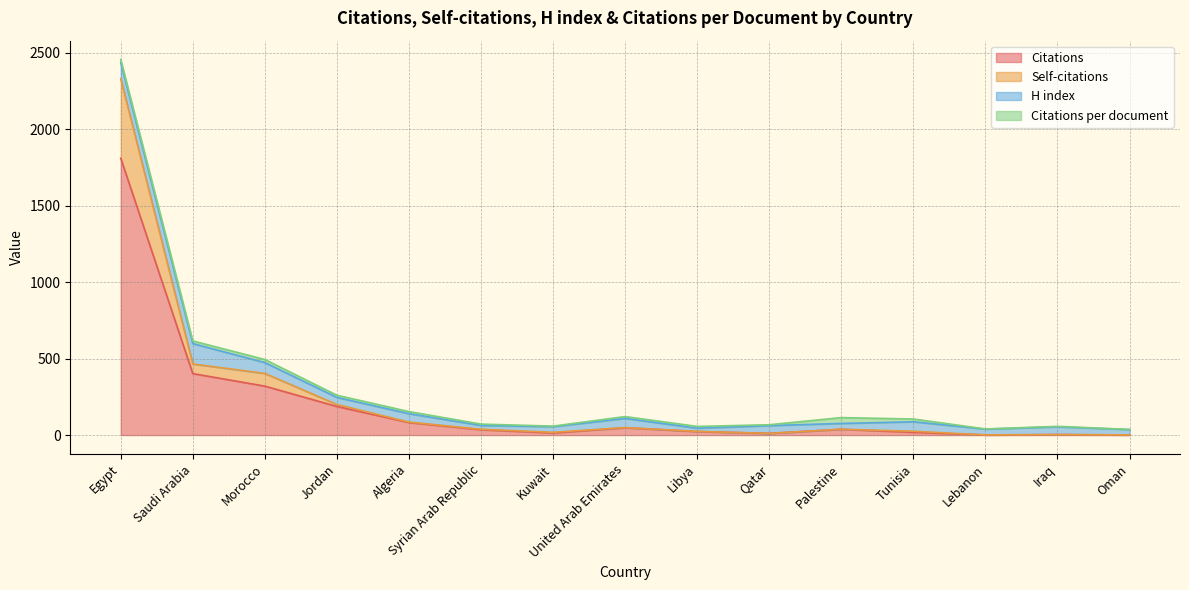

At which label does Citations reach its peak?

Egypt